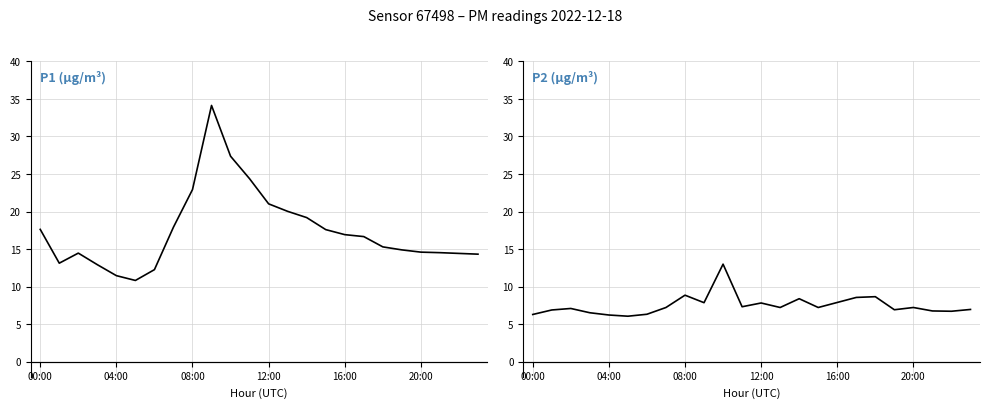

Between 12:00 and 21, which series saw the biggest shift?

P1 (μg/m³)